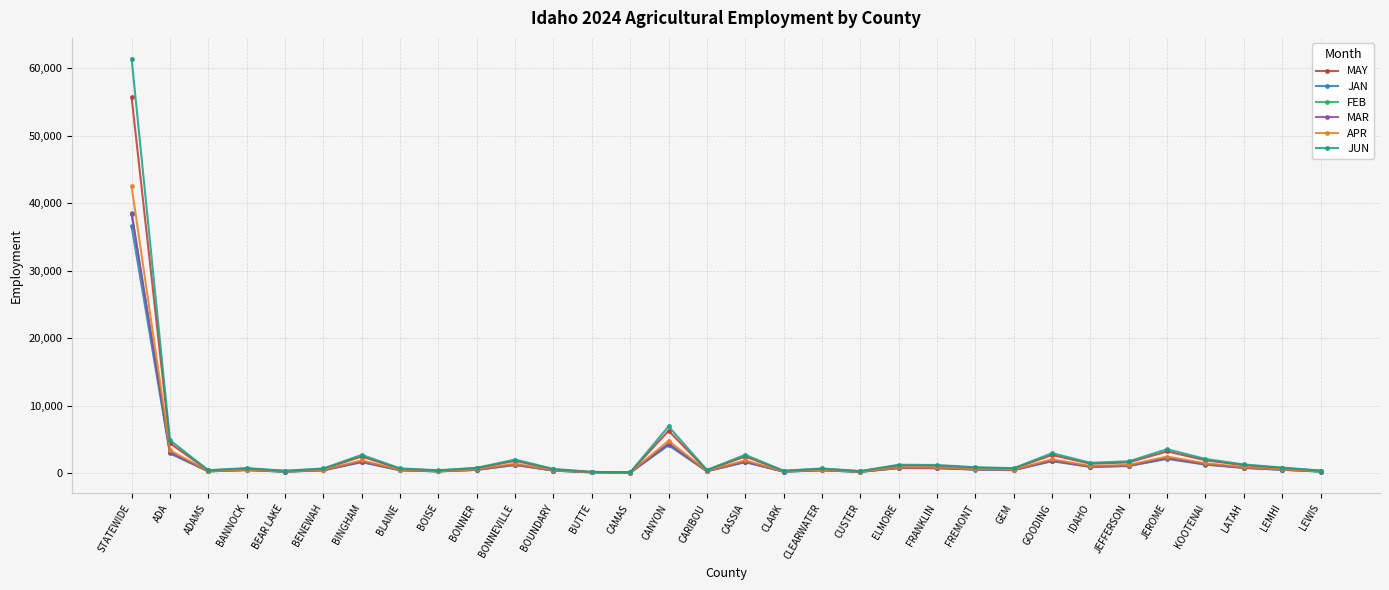

What is the spread (max minus min) of values at BINGHAM?

1095